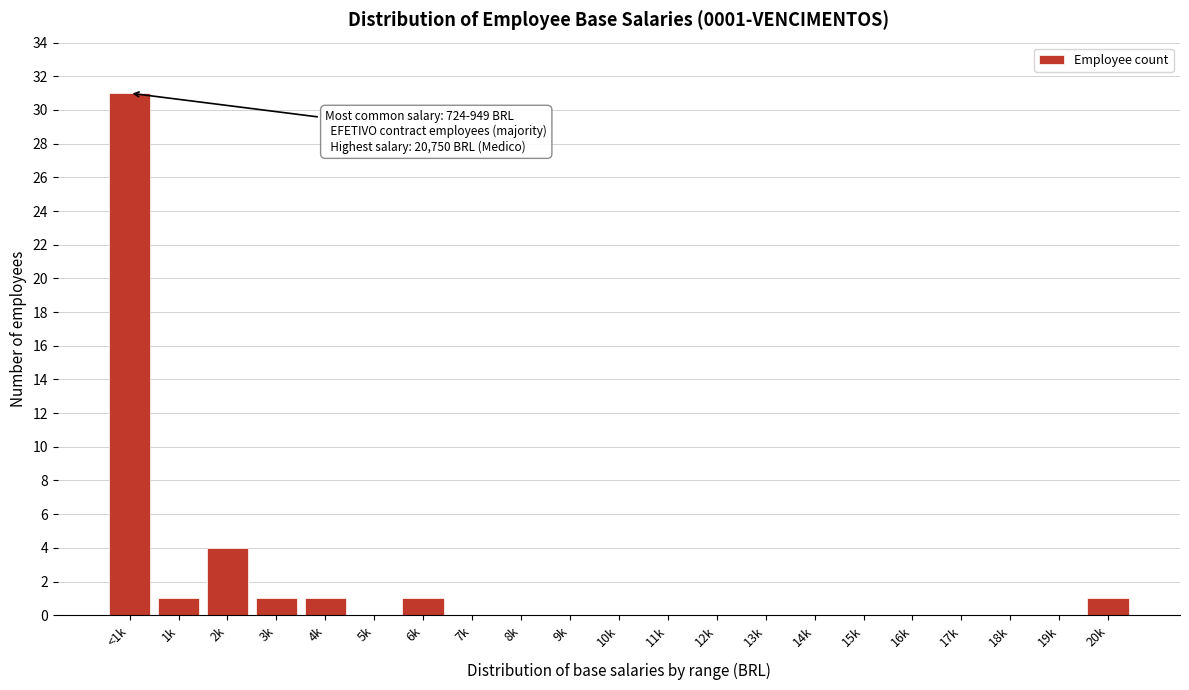

Reading left to right, list all the values displayed in this chart.

<1k=31	1k=1	2k=4	3k=1	4k=1	5k=0	6k=1	7k=0	8k=0	9k=0	10k=0	11k=0	12k=0	13k=0	14k=0	15k=0	16k=0	17k=0	18k=0	19k=0	20k=1